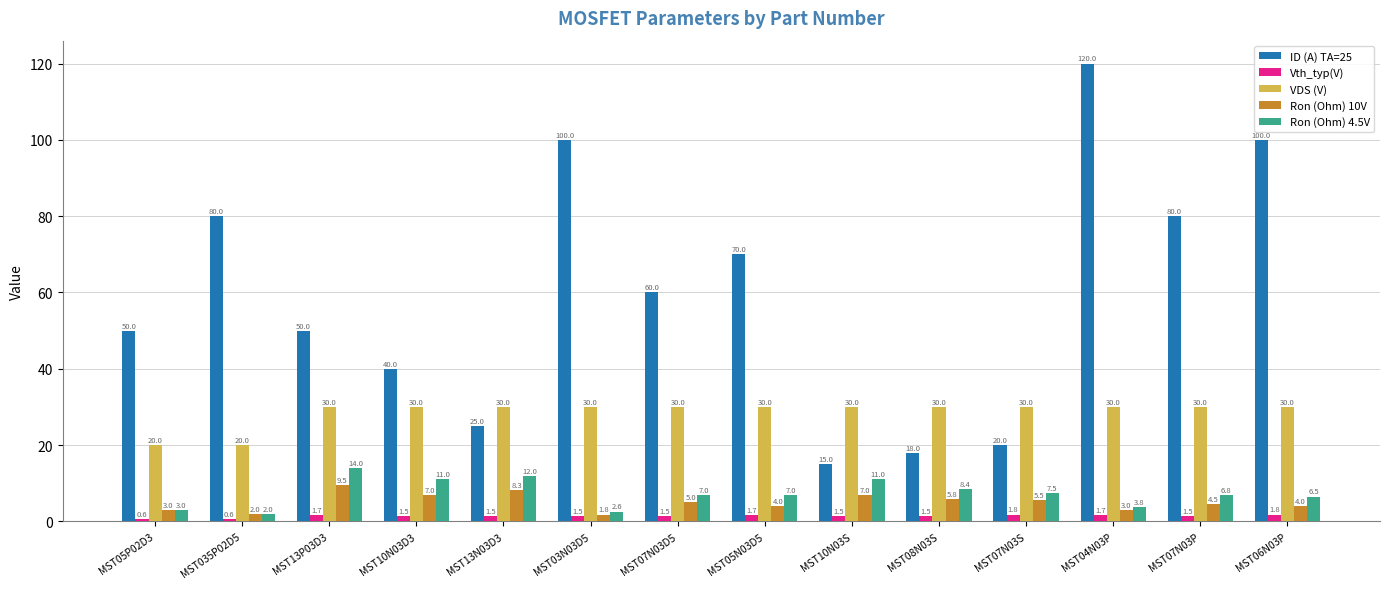

Count the Ron (Ohm) 10V values in the range 3 to 7.

10